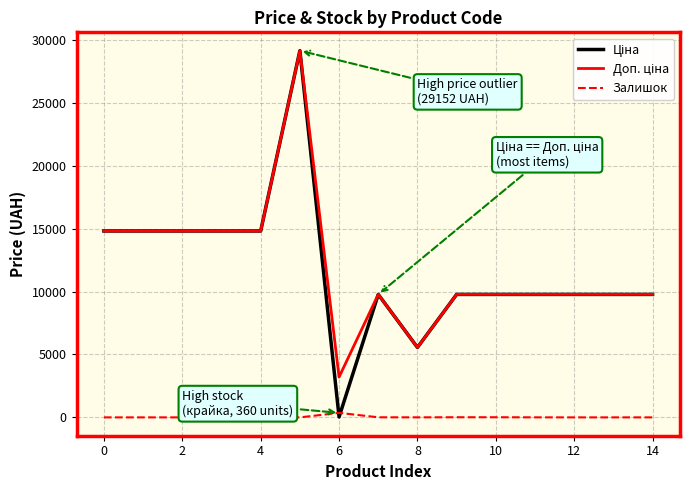

What is the greatest value displayed?

29152.3